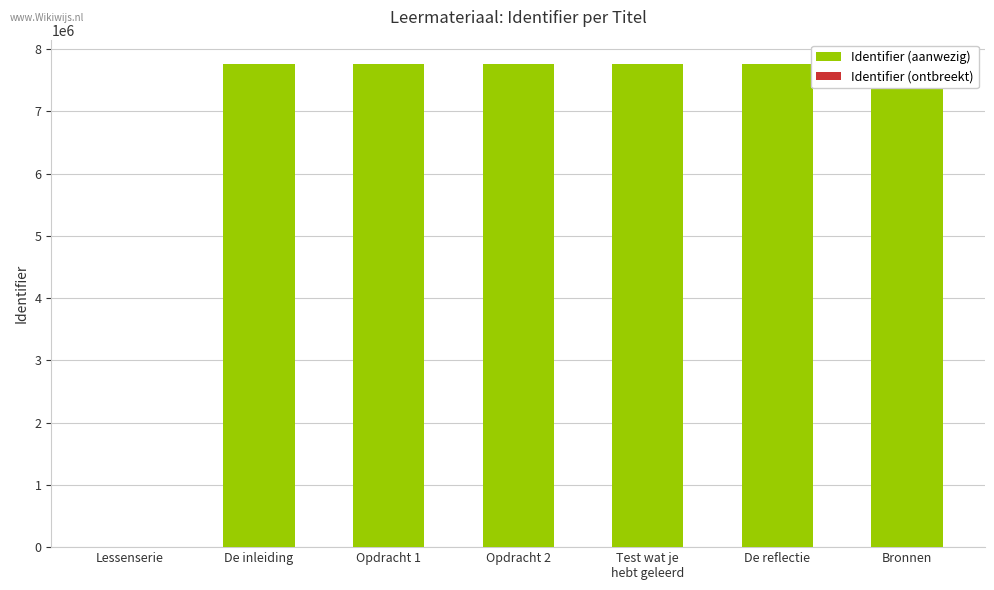

Between Bronnen and Lessenserie, which is larger?

Bronnen